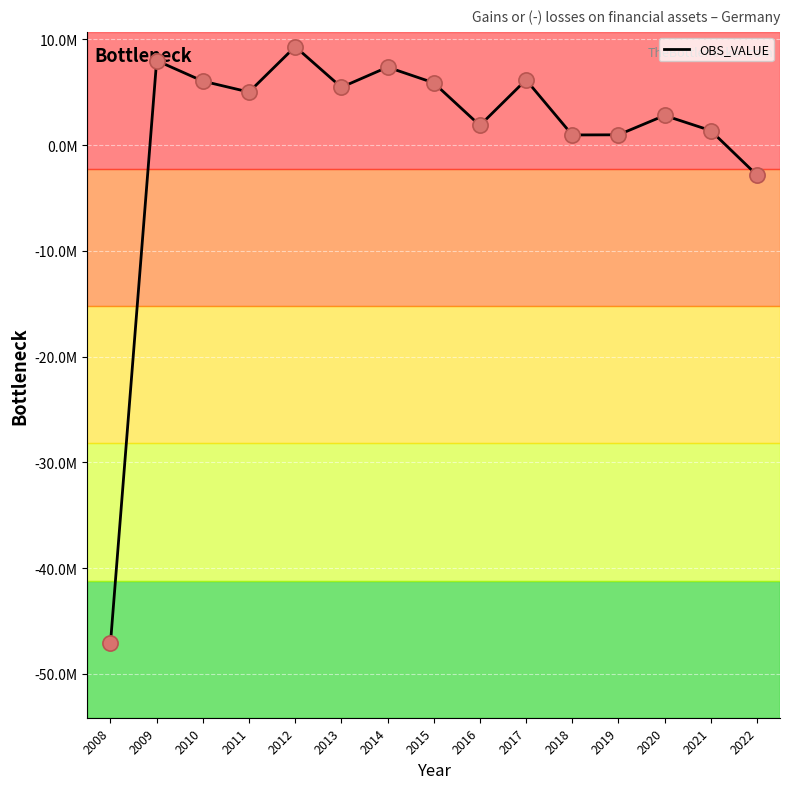

Is this an area chart (filled region under the line)?

No